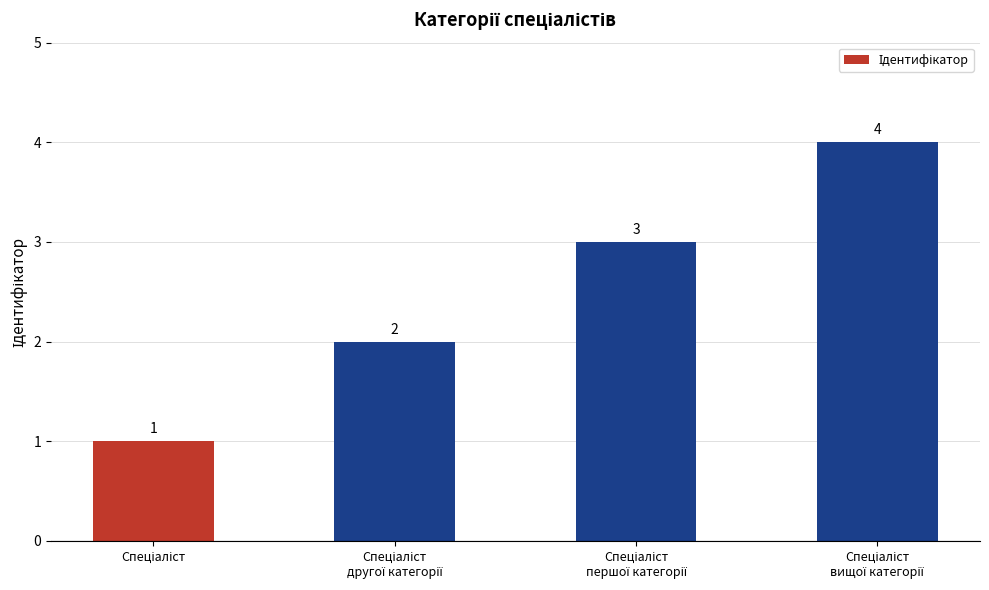

Reading left to right, extract all data points from this chart.

1	2	3	4